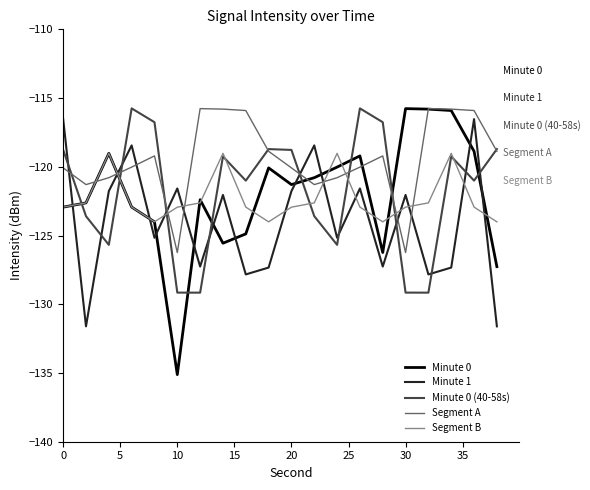

Which series has the largest total across all categories?

Segment A